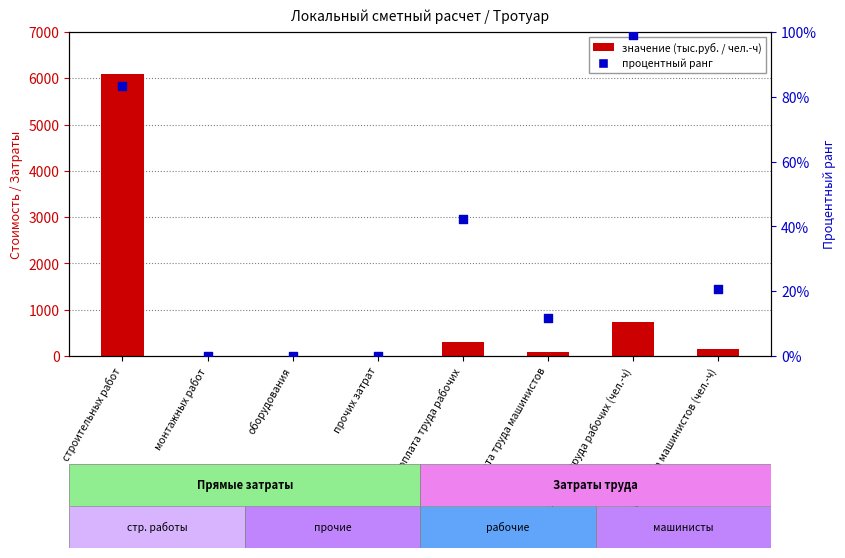

Which series contains the highest Y value?

значение (тыс.руб. / чел.-ч)